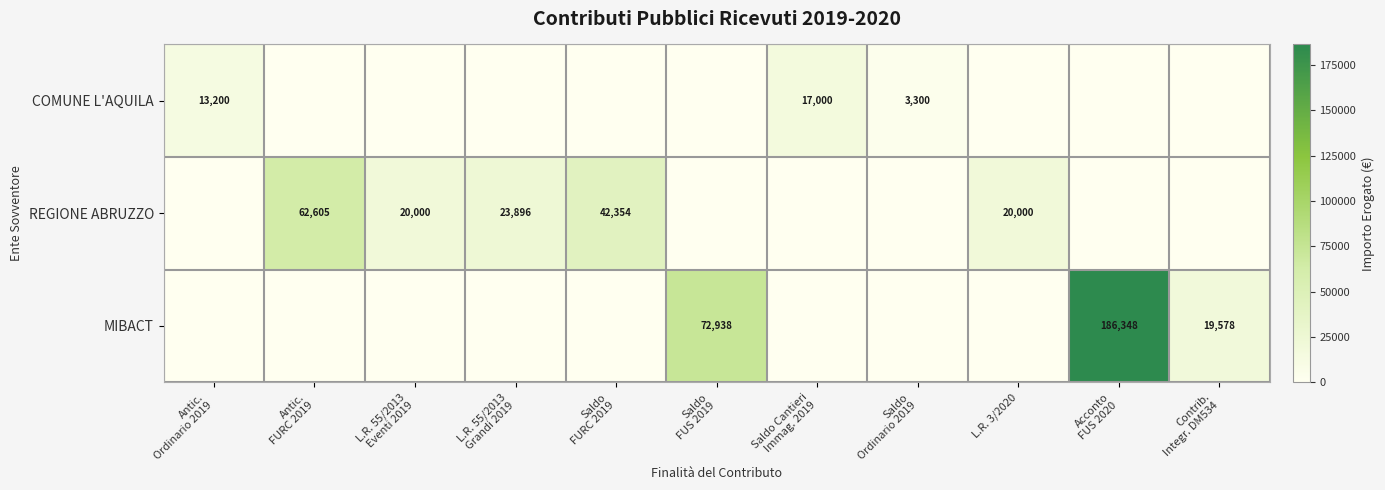

The value of REGIONE ABRUZZO at L.R. 3/2020 is 20000. True or false?

True